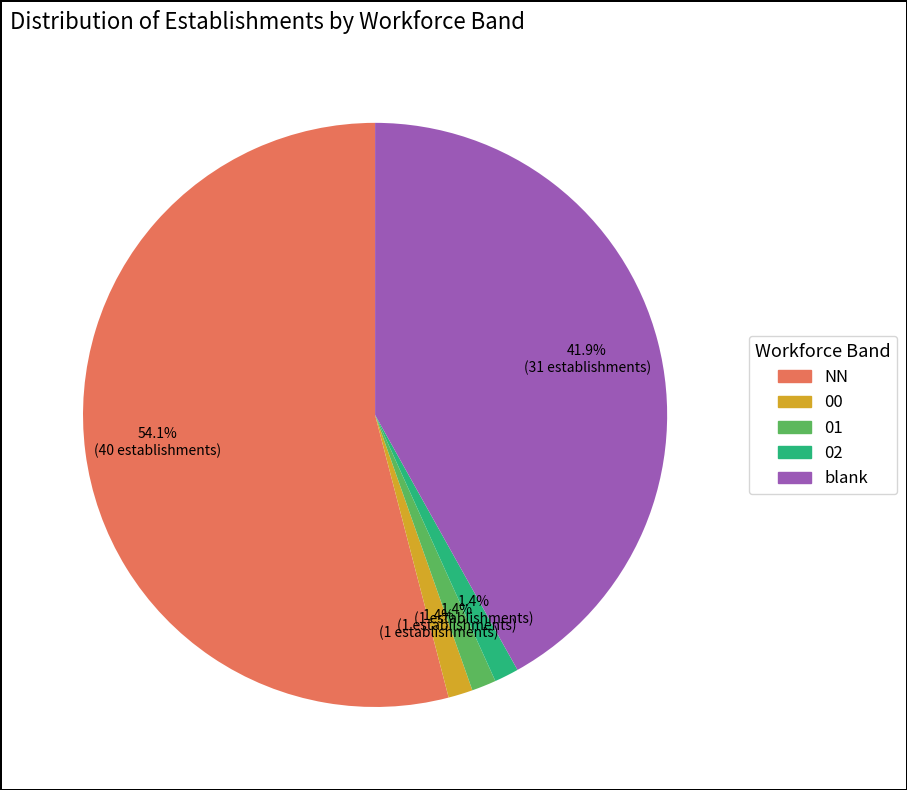

Is there a majority slice in this chart?

Yes